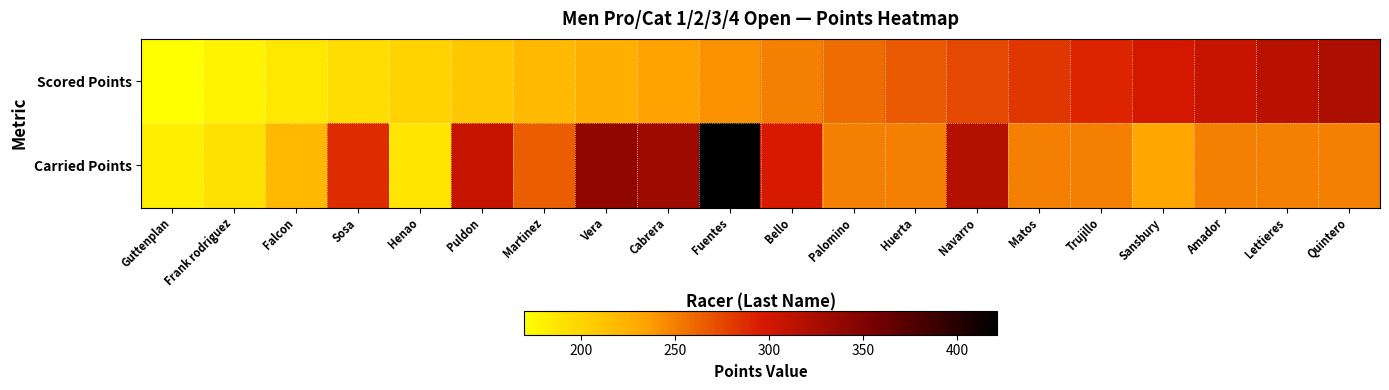

At how many categories does at least one series exceed 172?

20